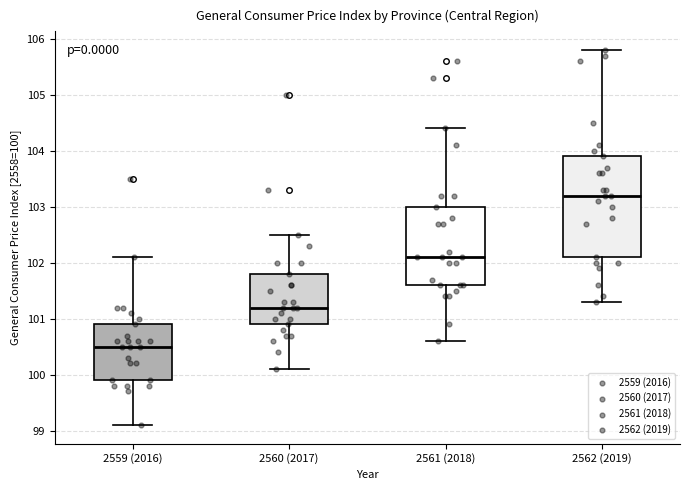

Reading left to right, transcribe this box plot: for each box, give where its median line is, the range the box spans, and where its two whiskers end, as read against the y-axis. The values are not printed on the chart, so give them approximately, as read against the axis.

2559 (2016): median 100.5, box 99.9 to 100.9, whiskers 99.1 to 102.1
2560 (2017): median 101.2, box 100.9 to 101.8, whiskers 100.1 to 102.5
2561 (2018): median 102.1, box 101.6 to 103.0, whiskers 100.6 to 104.4
2562 (2019): median 103.2, box 102.1 to 103.9, whiskers 101.3 to 105.8